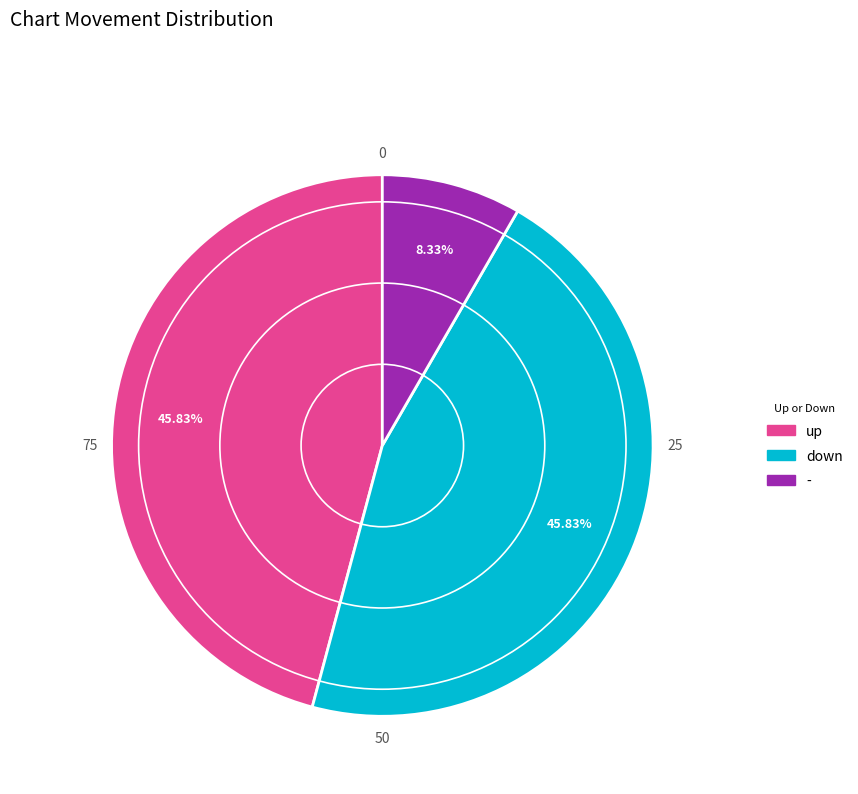

Is it true that up is 46% of the pie?

True